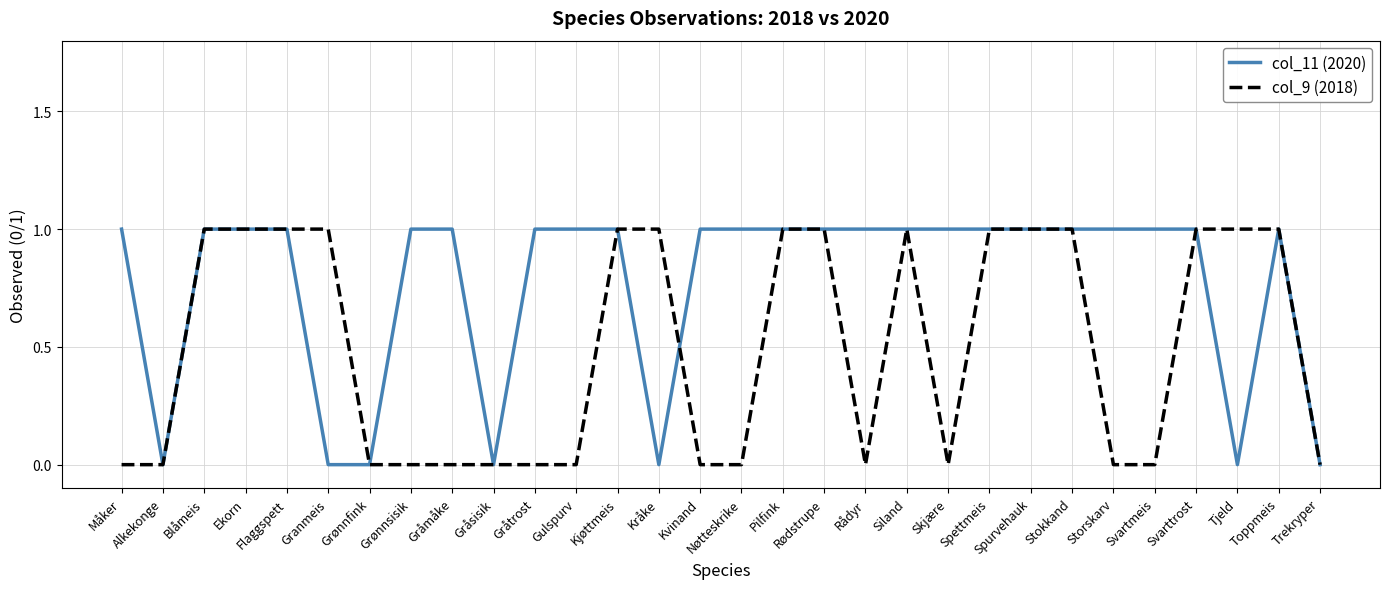

Which series changed the most between Granmeis and Trekryper?

col_9 (2018)